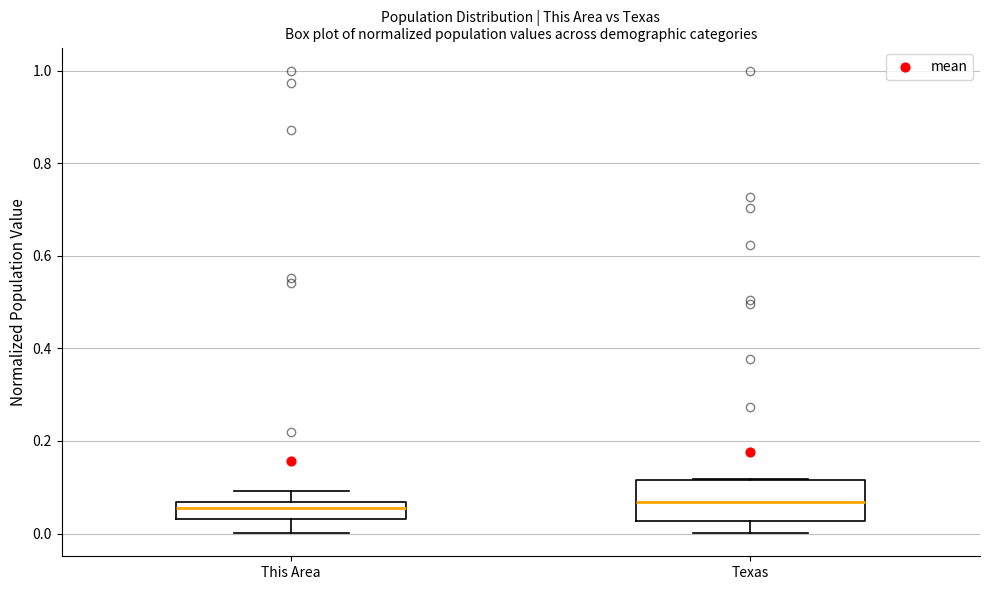

Where is the lower edge of the box for Texas on the y-axis? The values are not printed on the chart, so give them approximately, as read against the axis.

0.02